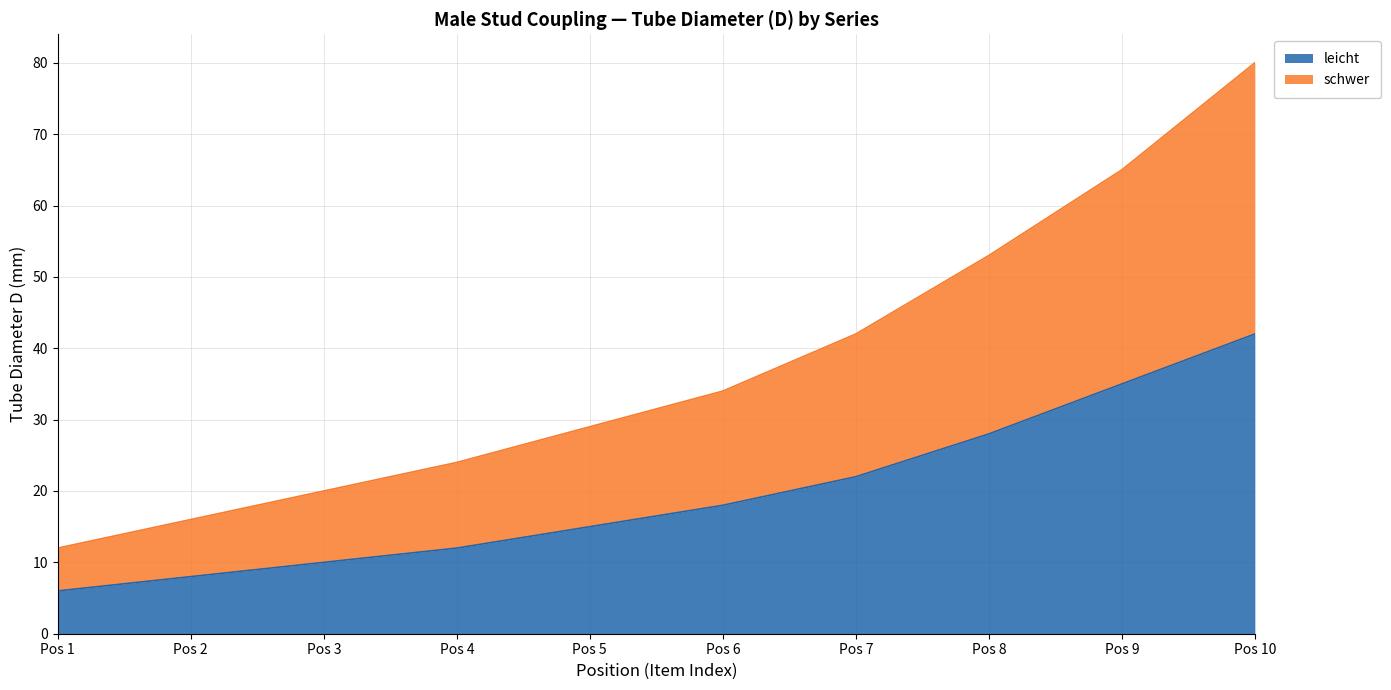

True or false: leicht has a value of 35 at Pos 9.

True